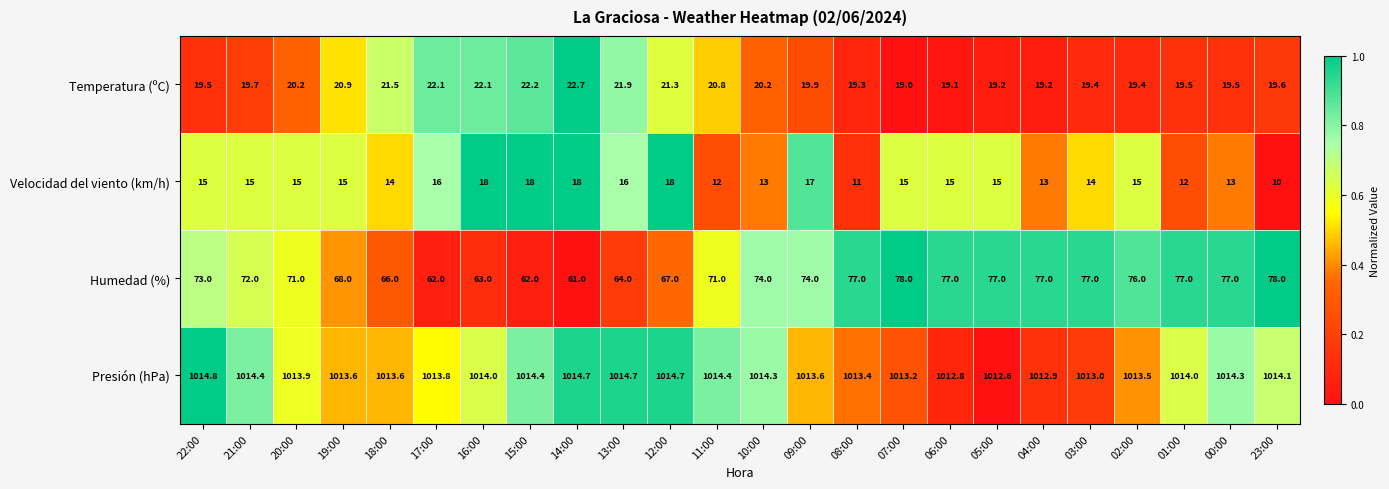

Which series has the largest total across all categories?

Presión (hPa)